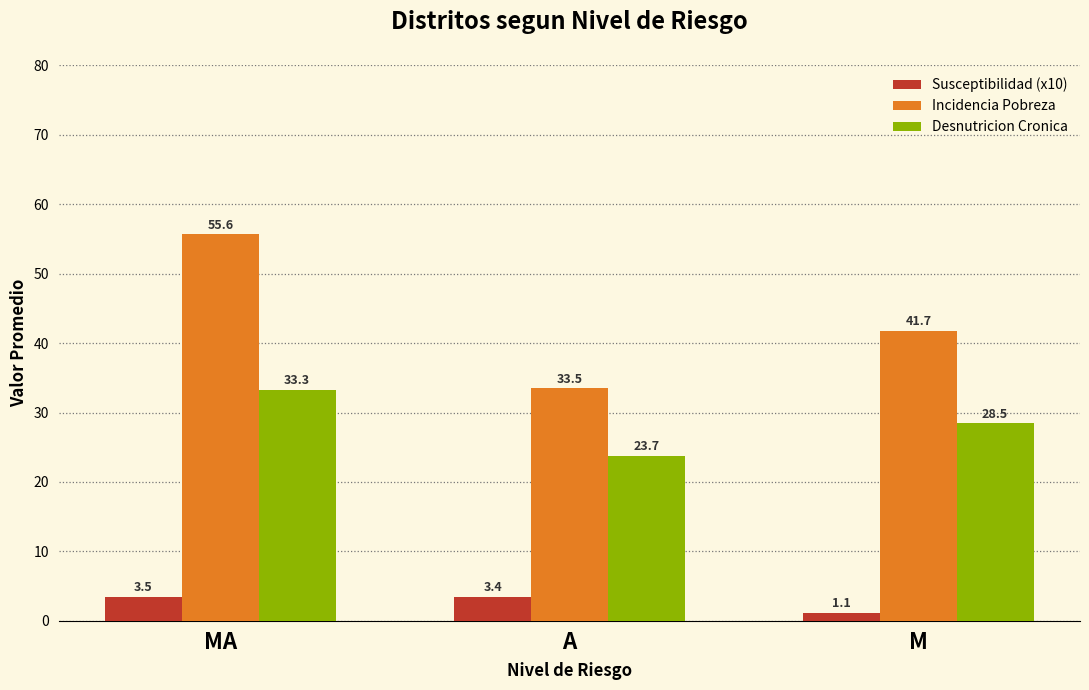

Reading left to right, what are all the values shown in this chart?

Susceptibilidad (x10): MA=3.5	A=3.4	M=1.1
Incidencia Pobreza: MA=55.6	A=33.5	M=41.7
Desnutricion Cronica: MA=33.3	A=23.7	M=28.5